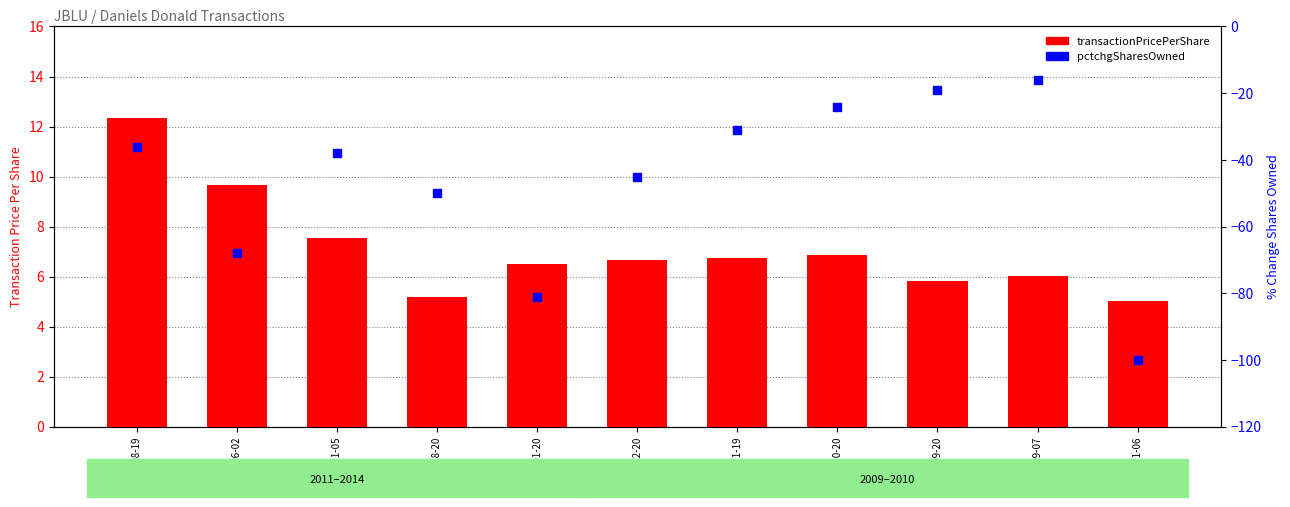

Which series reaches the maximum Y coordinate?

transactionPricePerShare